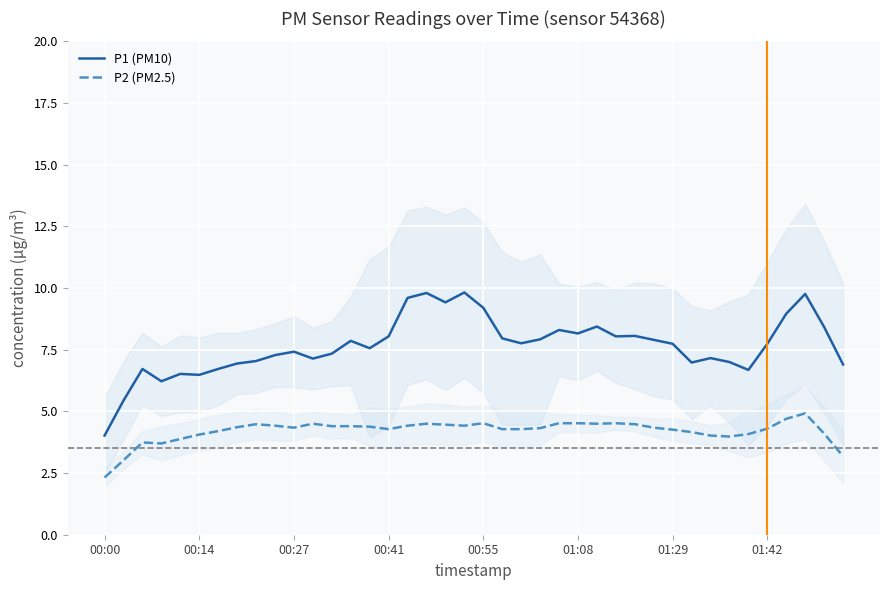

In P2 (PM2.5), how many points are lower than both neighbors (excluding endpoints)?

6